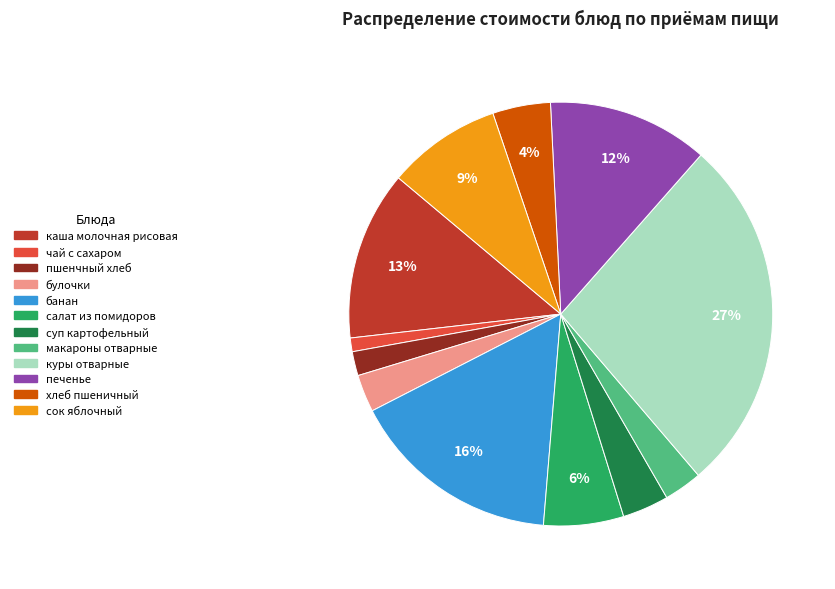

Which slice is the largest?

куры отварные